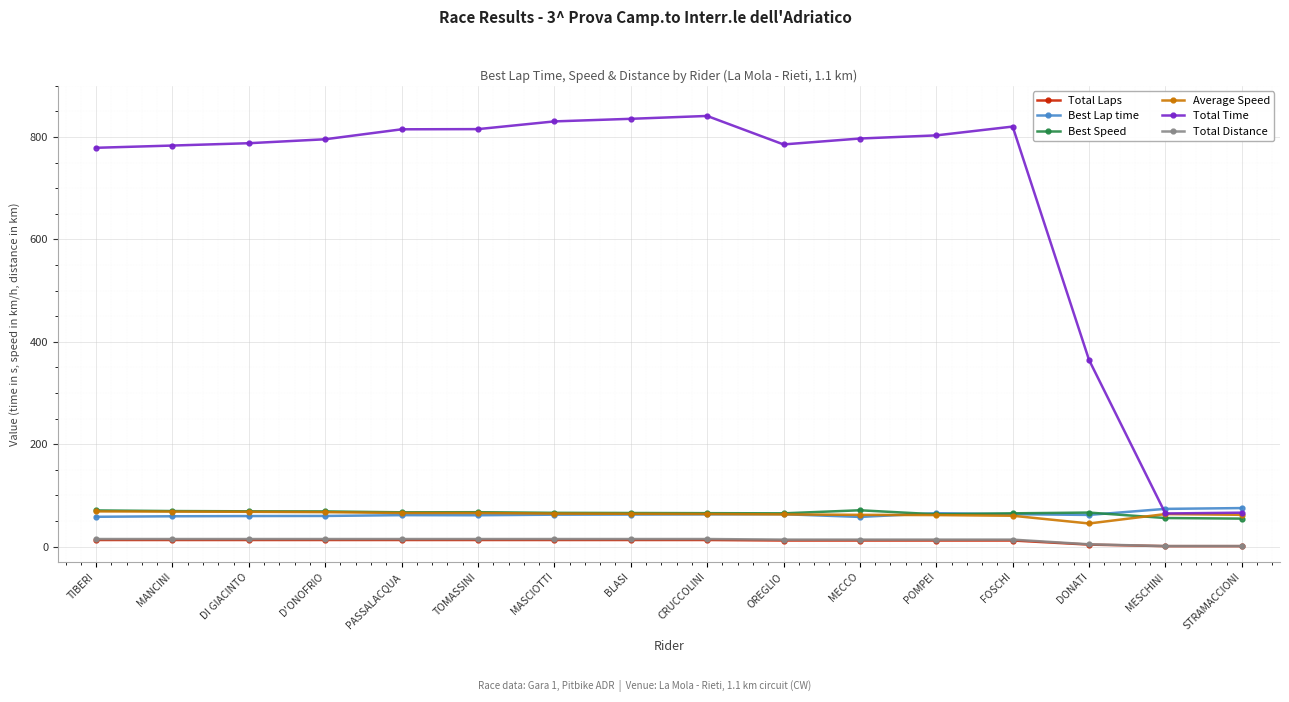

What is the minimum value shown in the chart?

1.0